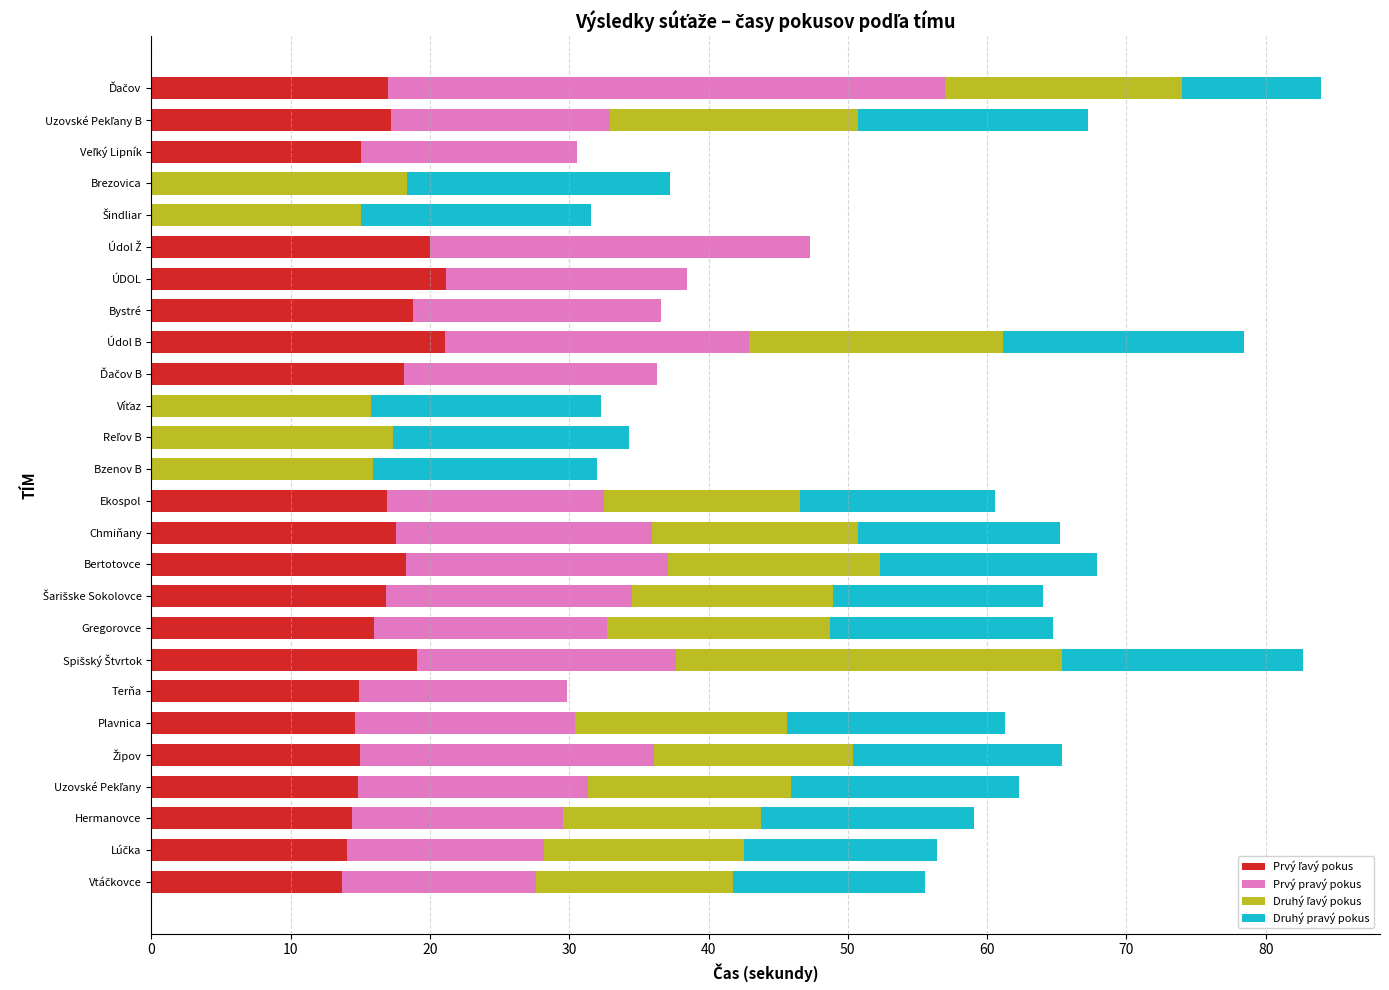

What is the total value across all series at Hermanovce?

59.0